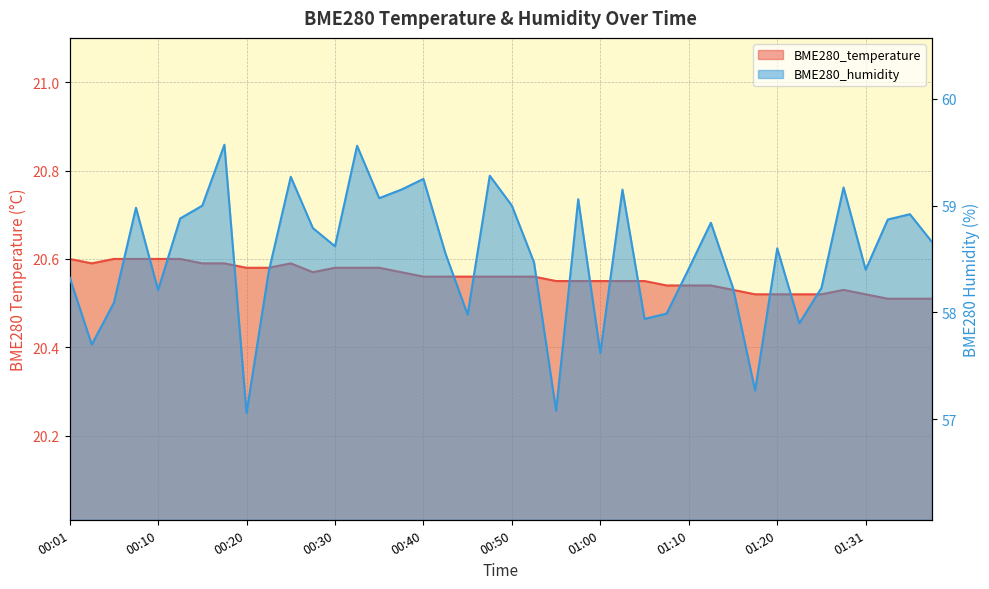

Is the value of BME280_humidity at 00:38 greater than the value of BME280_temperature at 01:38?

Yes